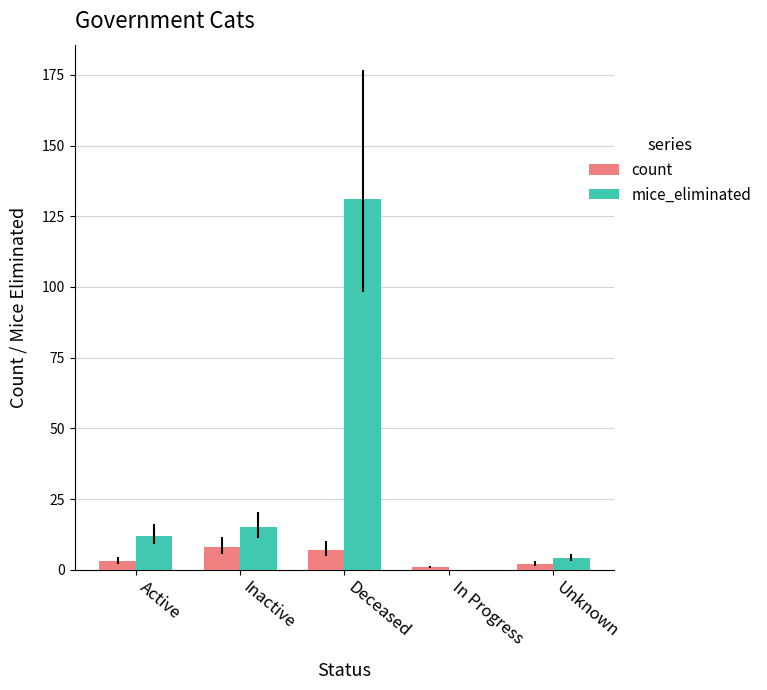

Which series has the largest total across all categories?

mice_eliminated